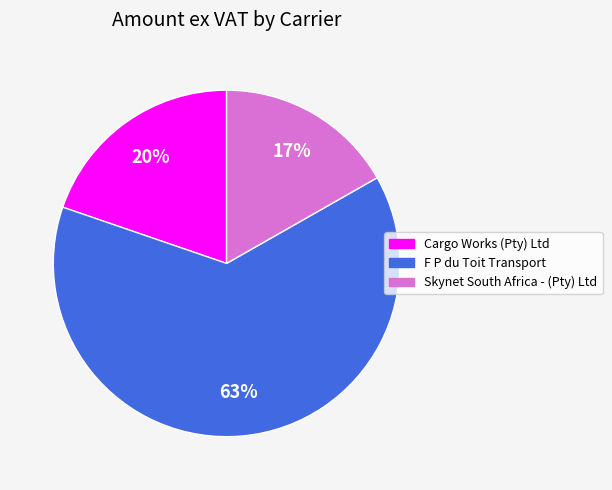

Do Cargo Works (Pty) Ltd and Skynet South Africa - (Pty) Ltd together represent more than half of the pie?

No